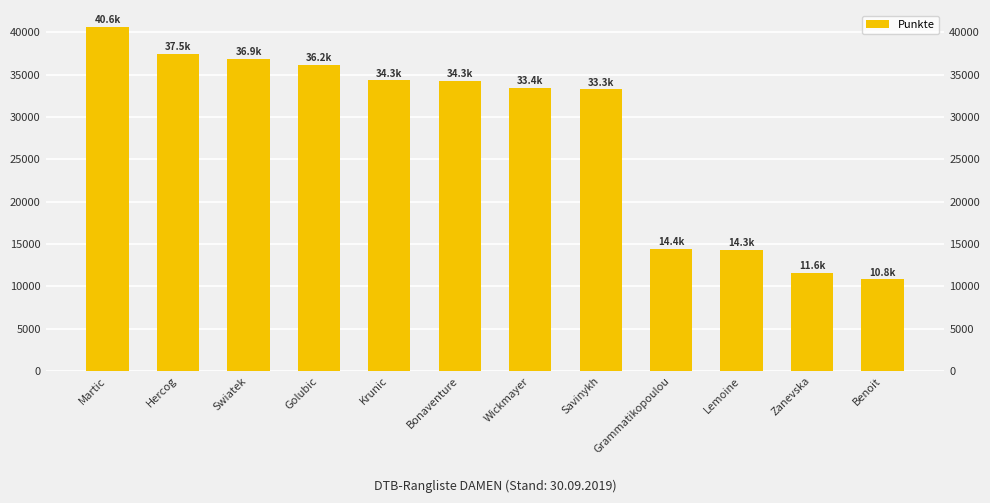

The value at Savinykh is 14594. True or false?

False